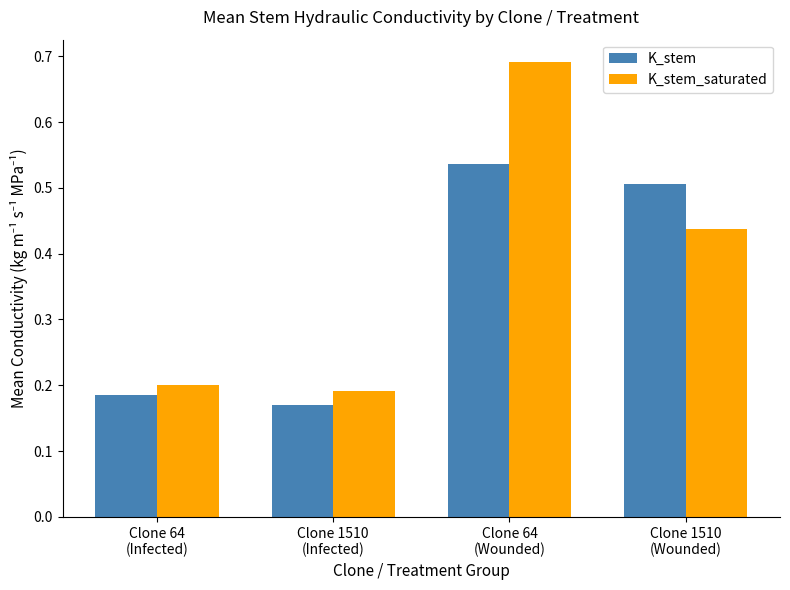

Which series has the widest spread of values?

K_stem_saturated